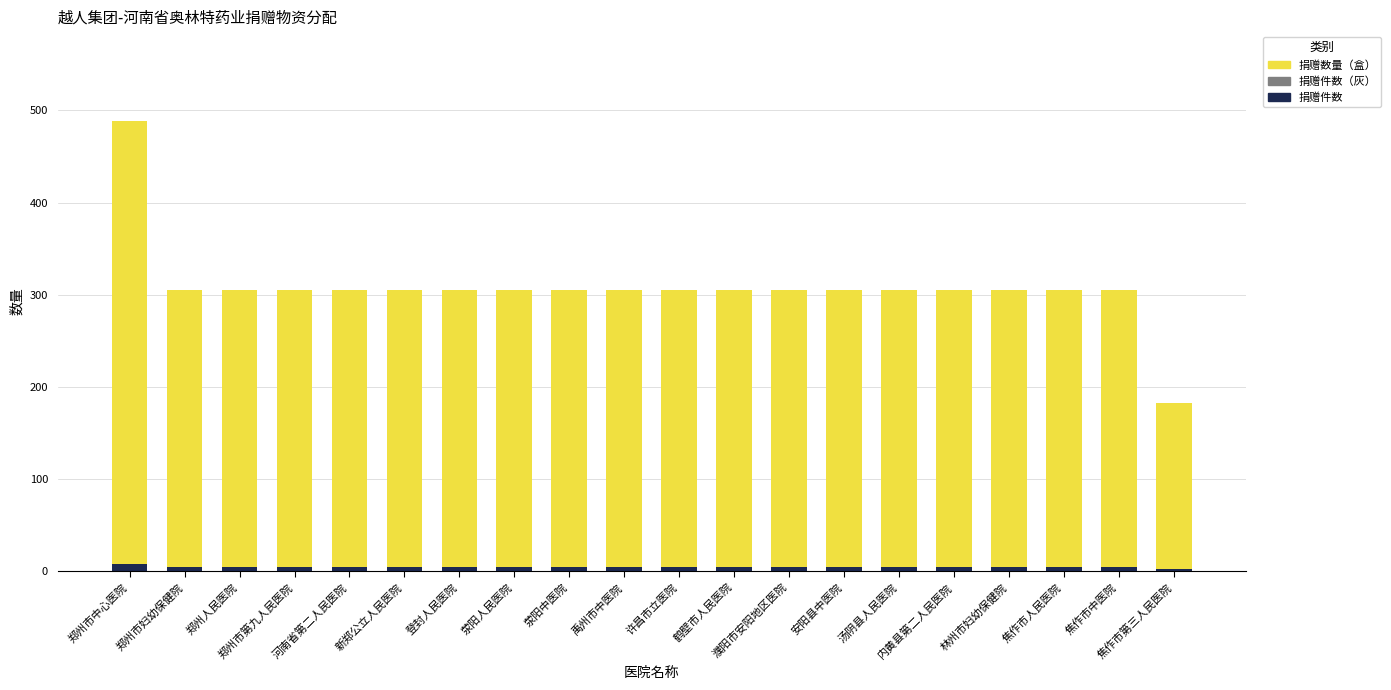

What is the sum of all 捐赠件数 values?

101